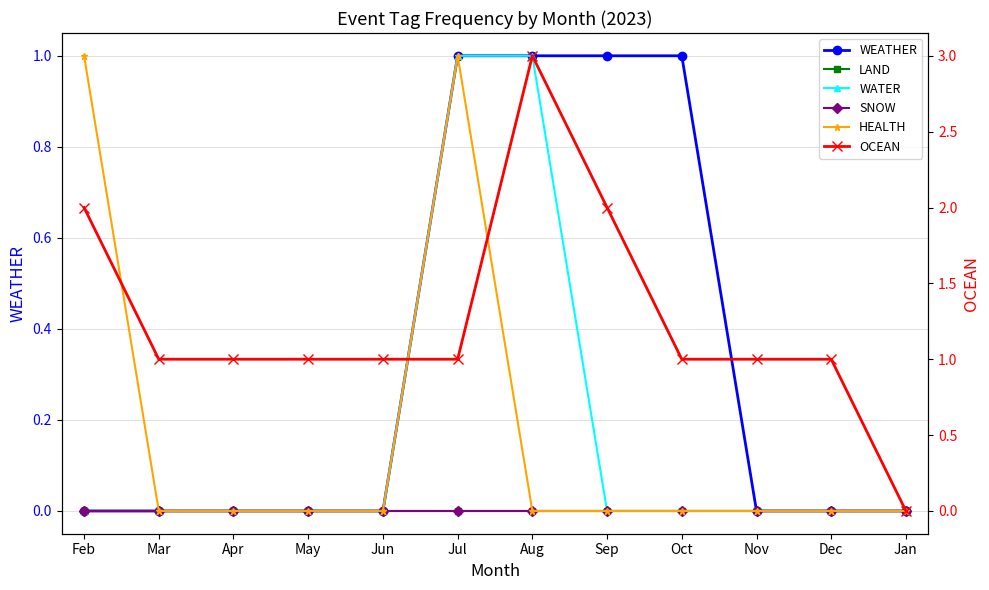

How many interior local peaks does the OCEAN series have?

1